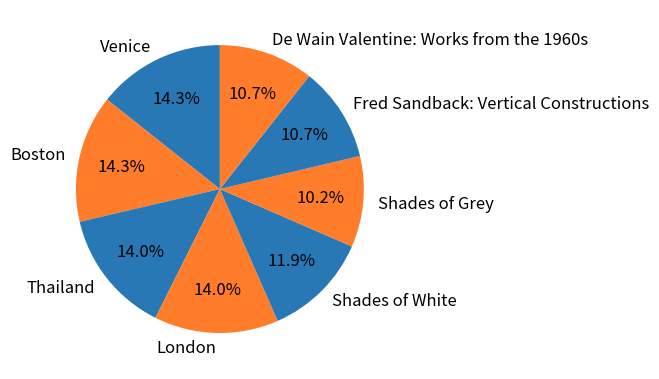

Approximately how many times larger is the value at London compared to Thailand?

1.0